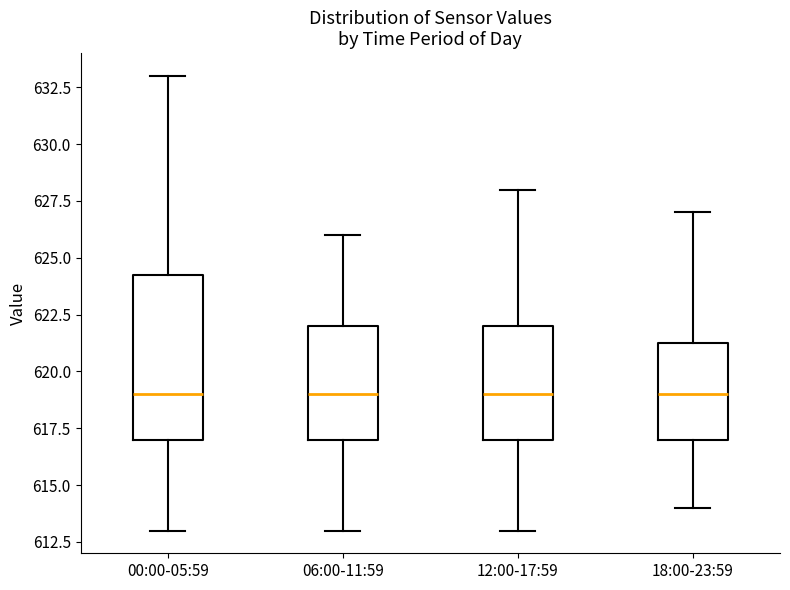

Reading left to right, transcribe this box plot: for each box, give where its median line is, the range the box spans, and where its two whiskers end, as read against the y-axis. The values are not printed on the chart, so give them approximately, as read against the axis.

00:00-05:59: median 619.0, box 617.0 to 624.5, whiskers 613.0 to 633.0
06:00-11:59: median 619.0, box 617.0 to 622.0, whiskers 613.0 to 626.0
12:00-17:59: median 619.0, box 617.0 to 622.0, whiskers 613.0 to 628.0
18:00-23:59: median 619.0, box 617.0 to 621.5, whiskers 614.0 to 627.0